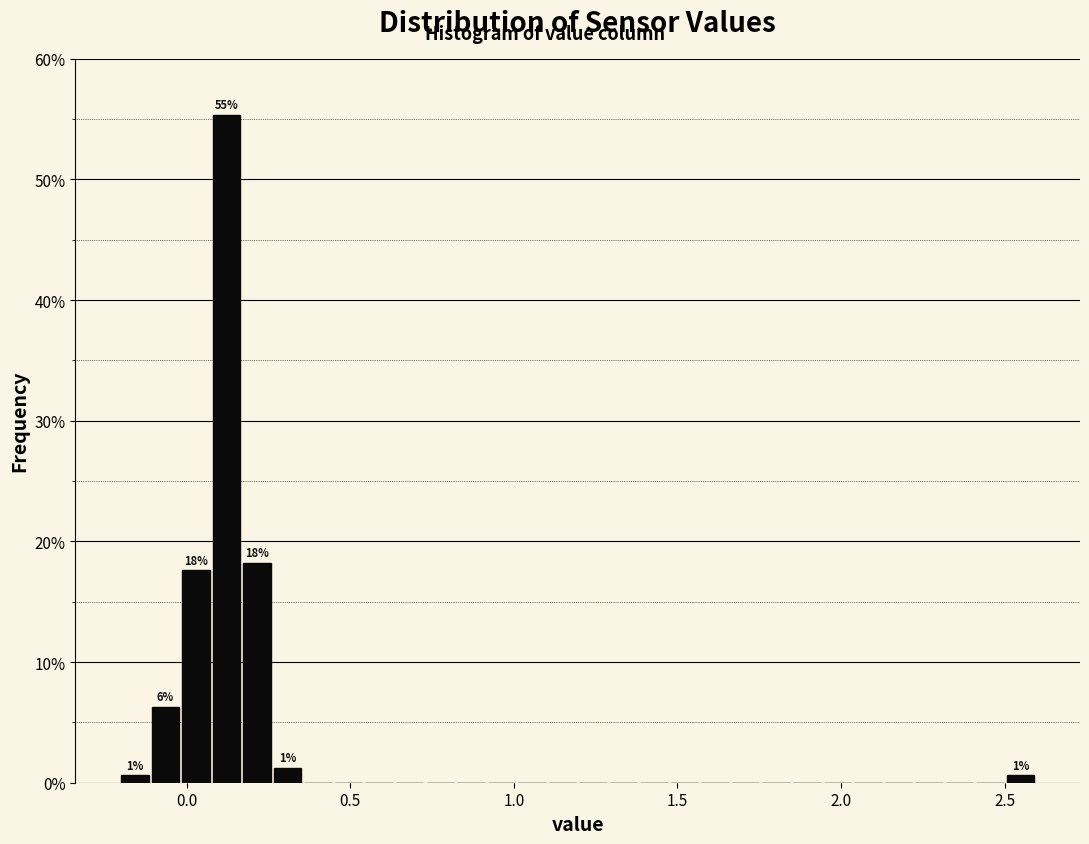

Read against the x-axis, roughly where is the centre of the tallest bar?

0.10